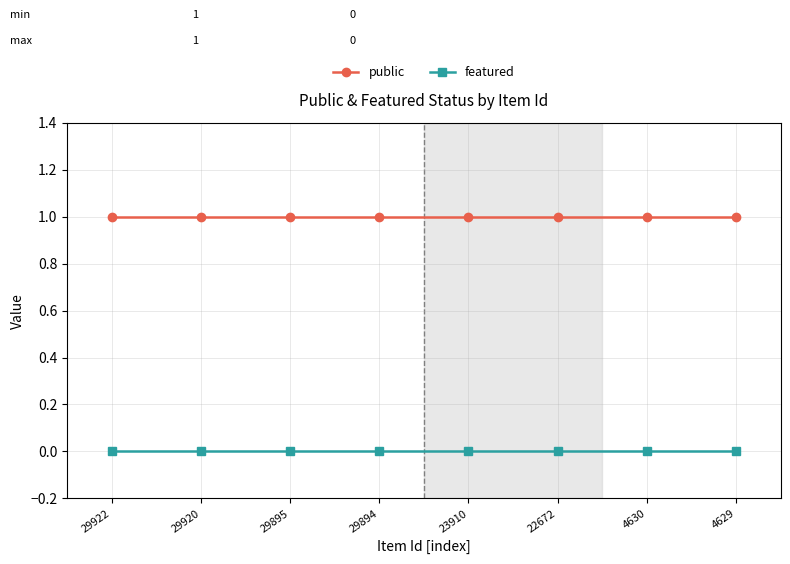

Count the number of data series in this chart.

2